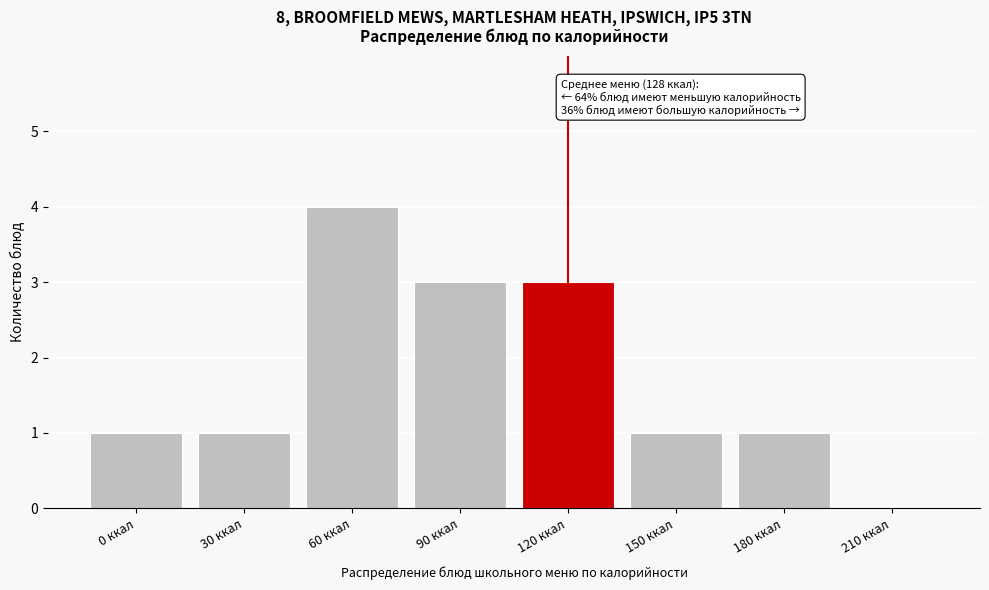

Reading right to left, extract all data points from this chart.

210 ккал=0	180 ккал=1	150 ккал=1	120 ккал=3	90 ккал=3	60 ккал=4	30 ккал=1	0 ккал=1